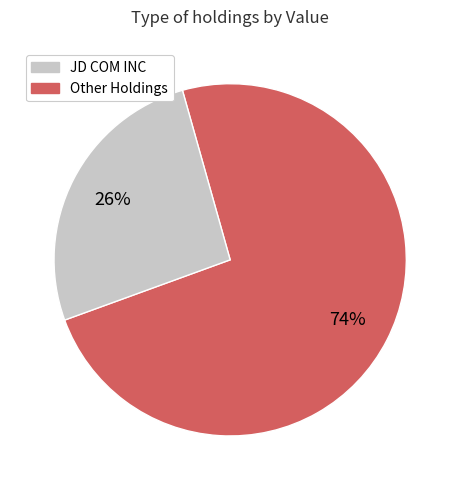

To the nearest percent, what is the difference between the largest and smallest slice percentages?

48%